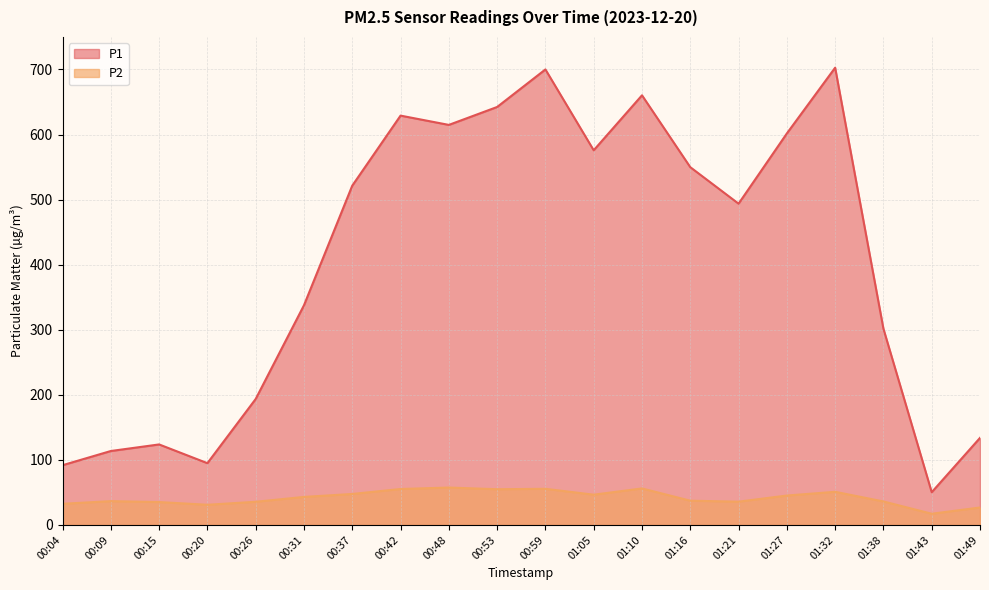

Is it true that P2 equals 36.6 at 00:09?

True